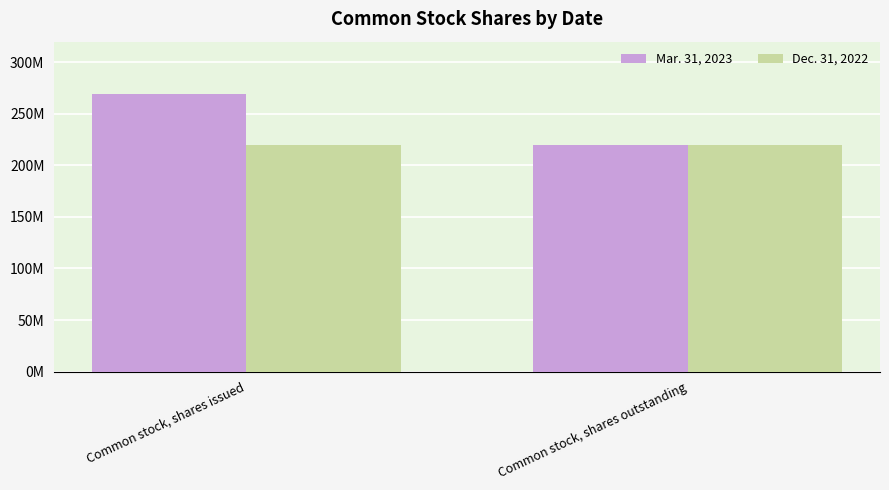

What value does the Dec. 31, 2022 series have at Common stock, shares issued?

220000000